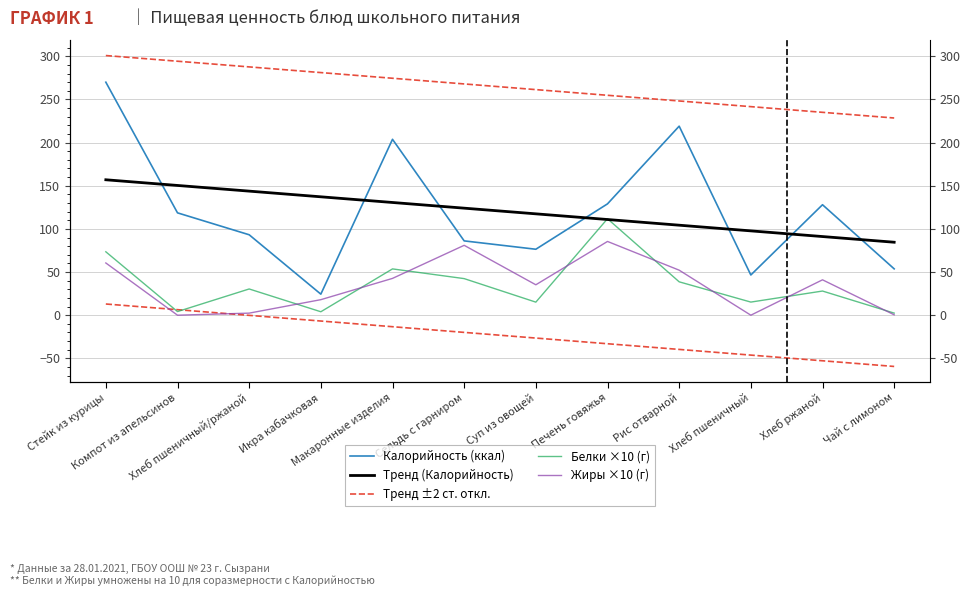

What position from the right is Макаронные изделия?

8